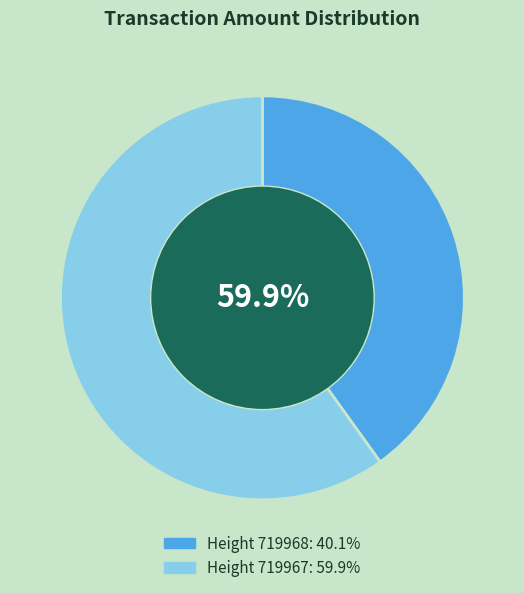

To the nearest percent, what percentage of the pie is 719967?

60%